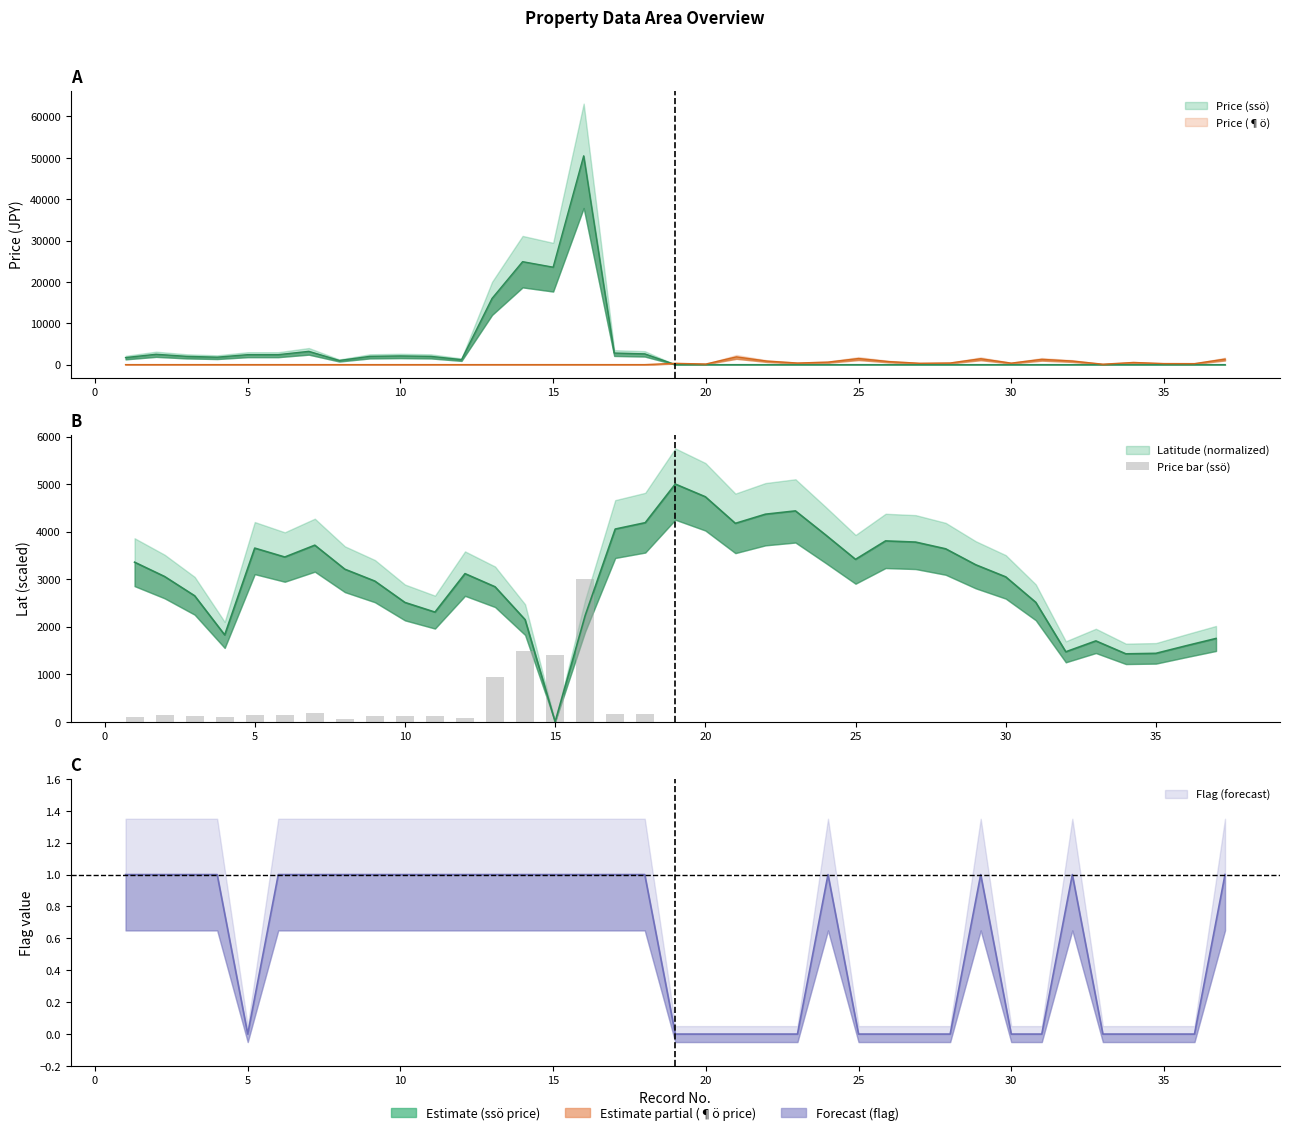

Is it true that the value at 20 is 929.2?

False